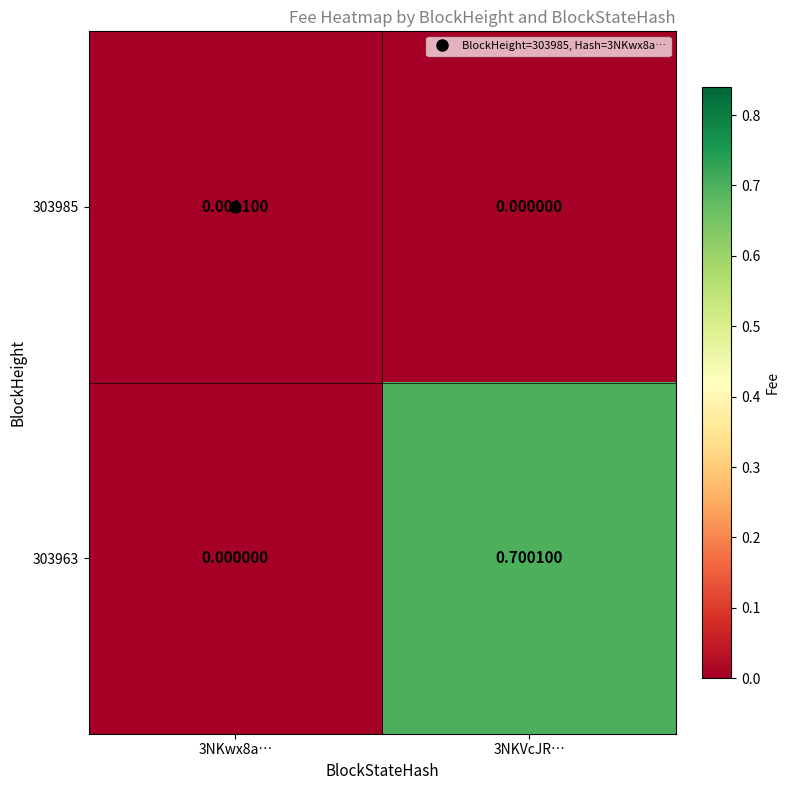

What is the greatest value displayed?

0.7